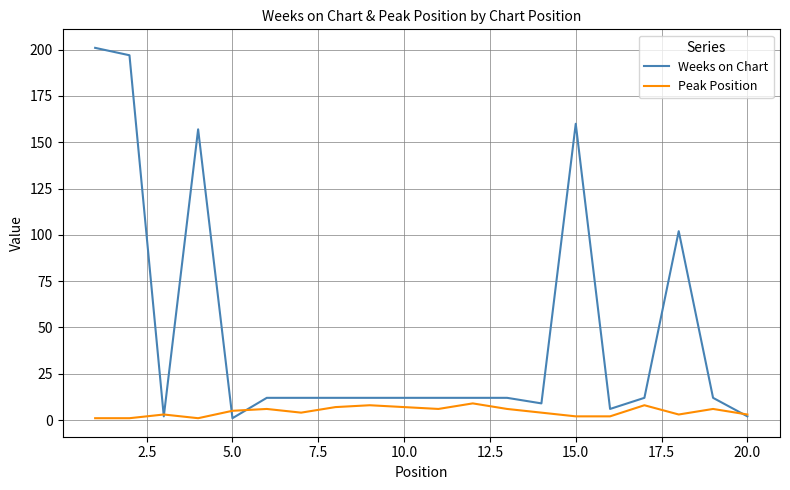

What is the maximum value shown in the chart?

201